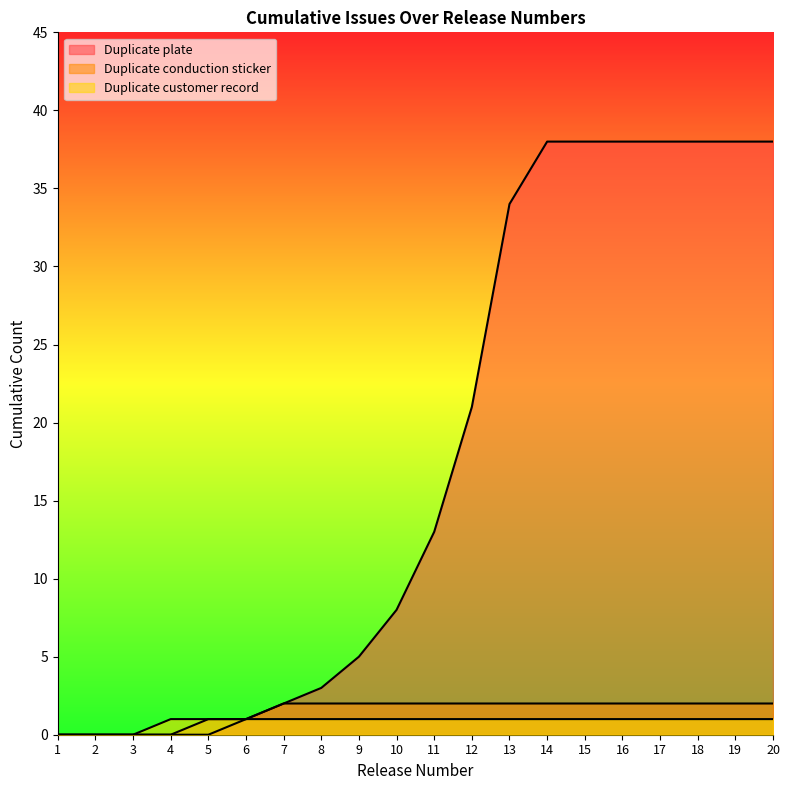

How many lines are shown in the chart?

3